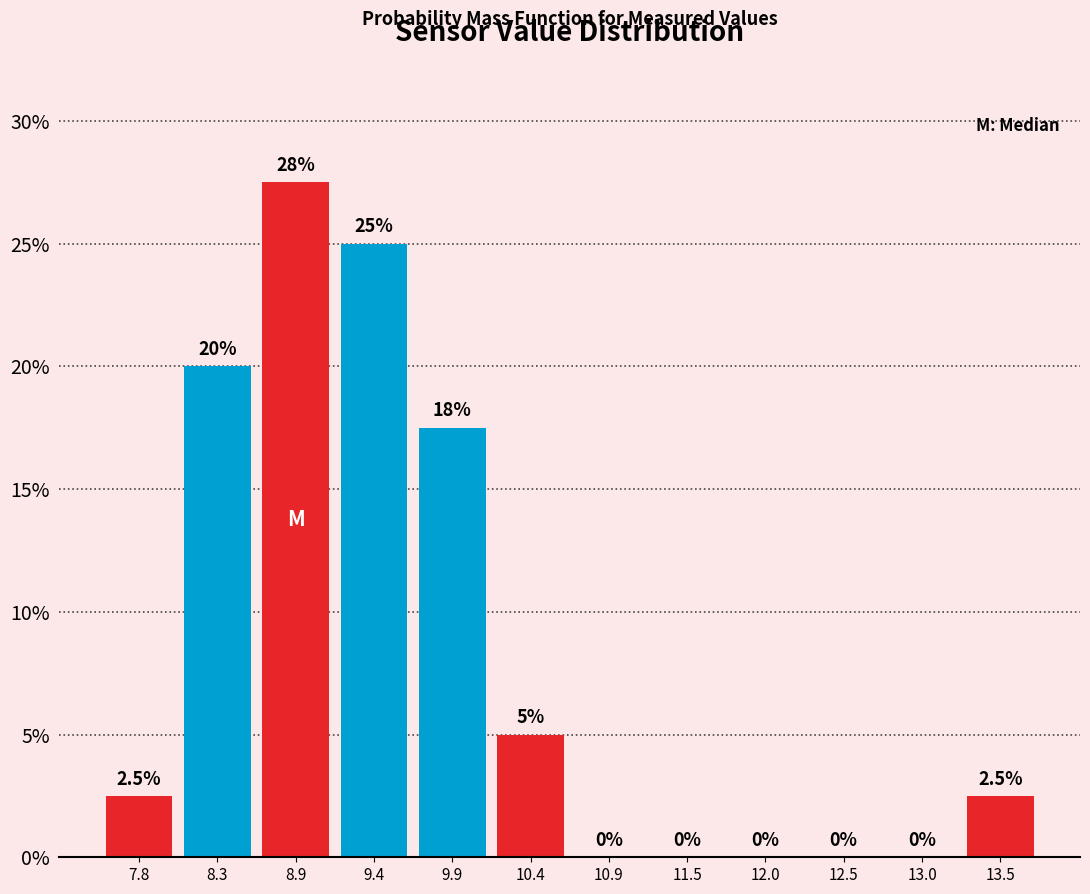

Which range on the x-axis has the tallest bar?

8.6 to 9.1